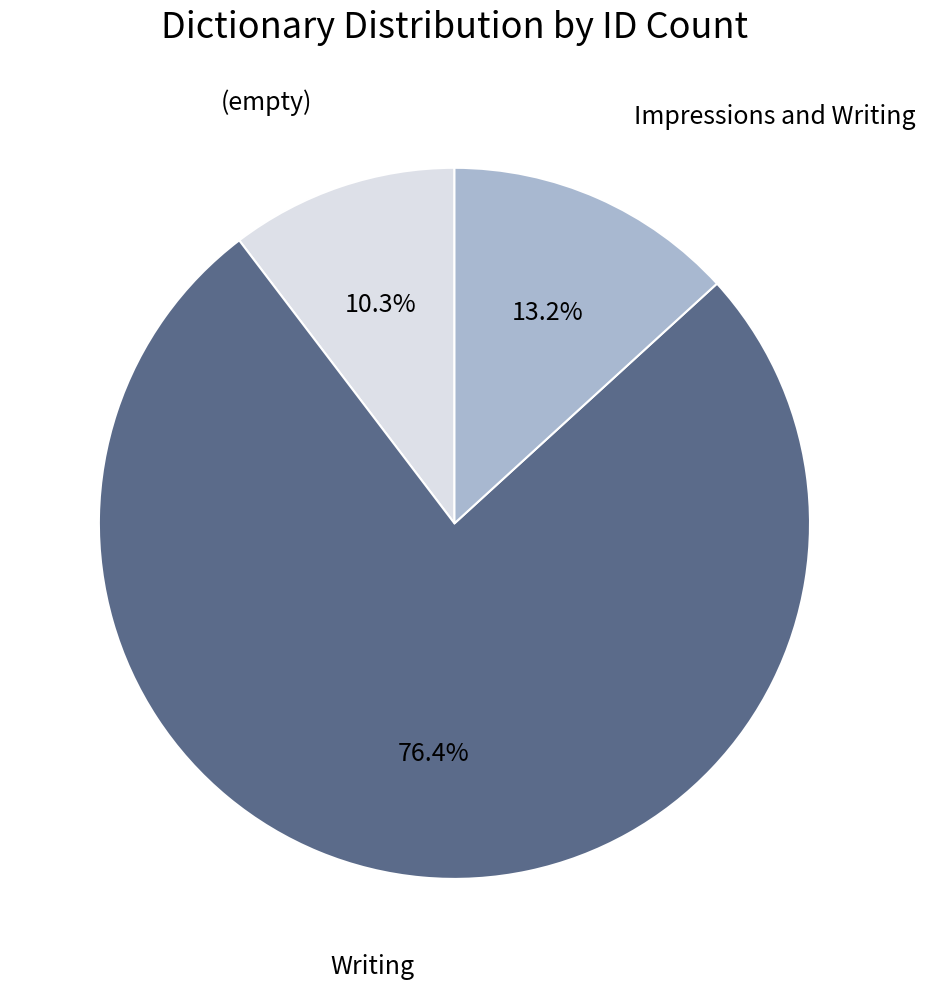

Is there a majority slice in this chart?

Yes